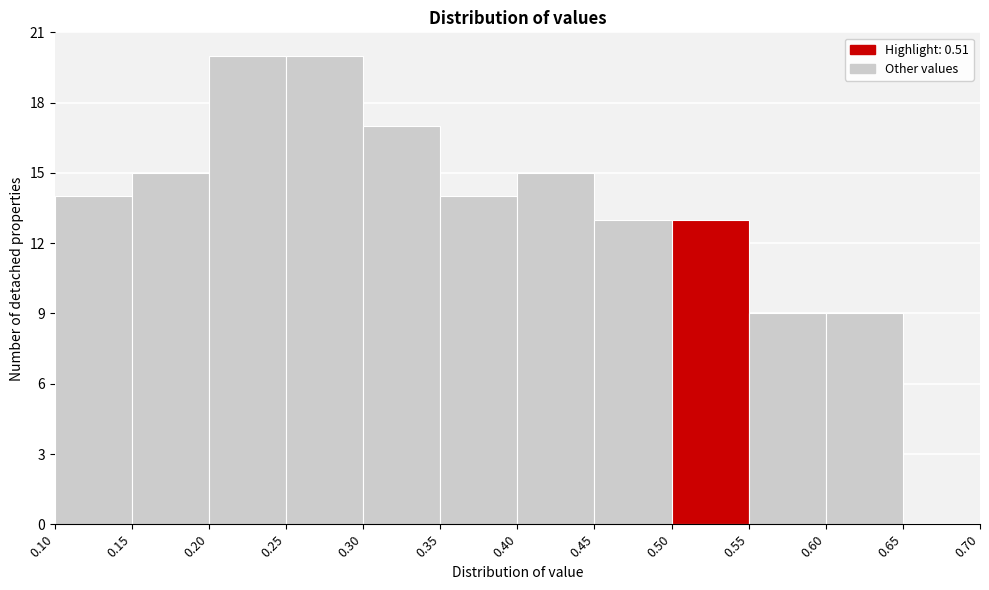

Reading left to right, transcribe this chart: for each bar, give the range it covers on the x-axis and its height. The values are not printed on the chart, so give them approximately, as read against the axis.

0.10 to 0.15: 14
0.15 to 0.20: 15
0.20 to 0.25: 20
0.25 to 0.30: 20
0.30 to 0.35: 17
0.35 to 0.40: 14
0.40 to 0.45: 15
0.45 to 0.50: 13
0.50 to 0.55: 13
0.55 to 0.60: 9
0.60 to 0.65: 9
0.65 to 0.70: 0